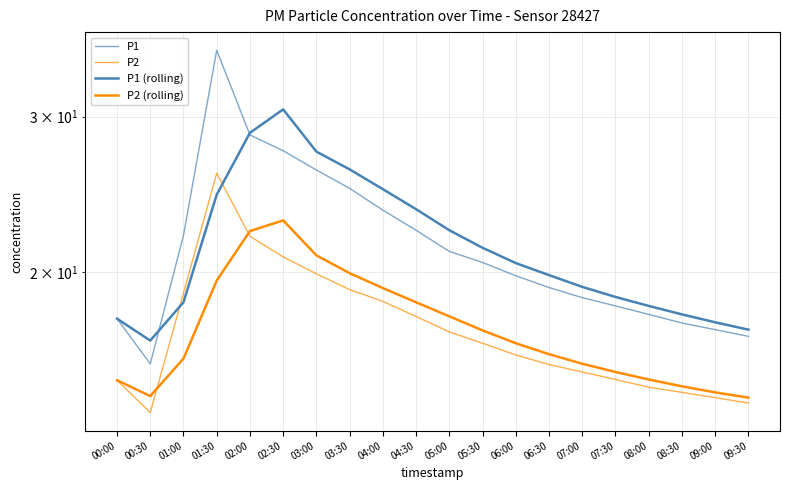

What is the difference between the second highest and minimum values in the P2 (rolling) series?

7.9